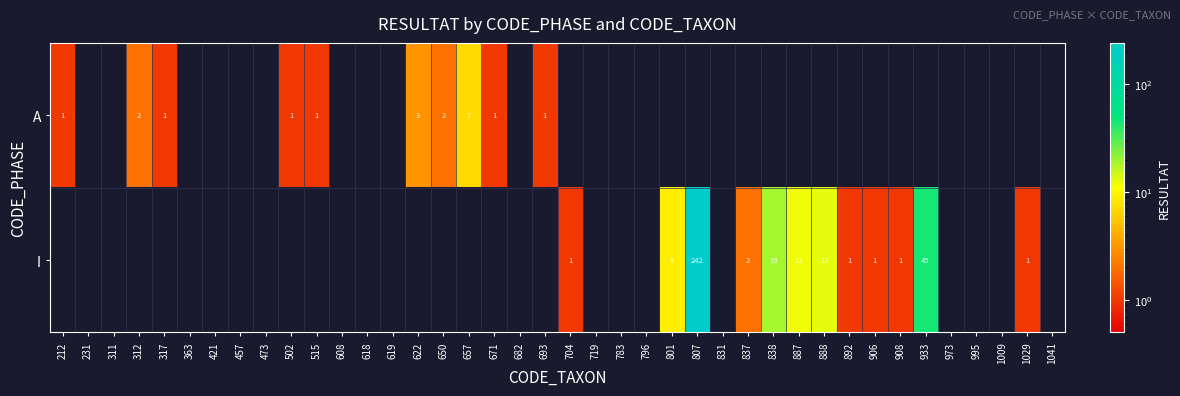

True or false: A has a value of 2 at 622.

False